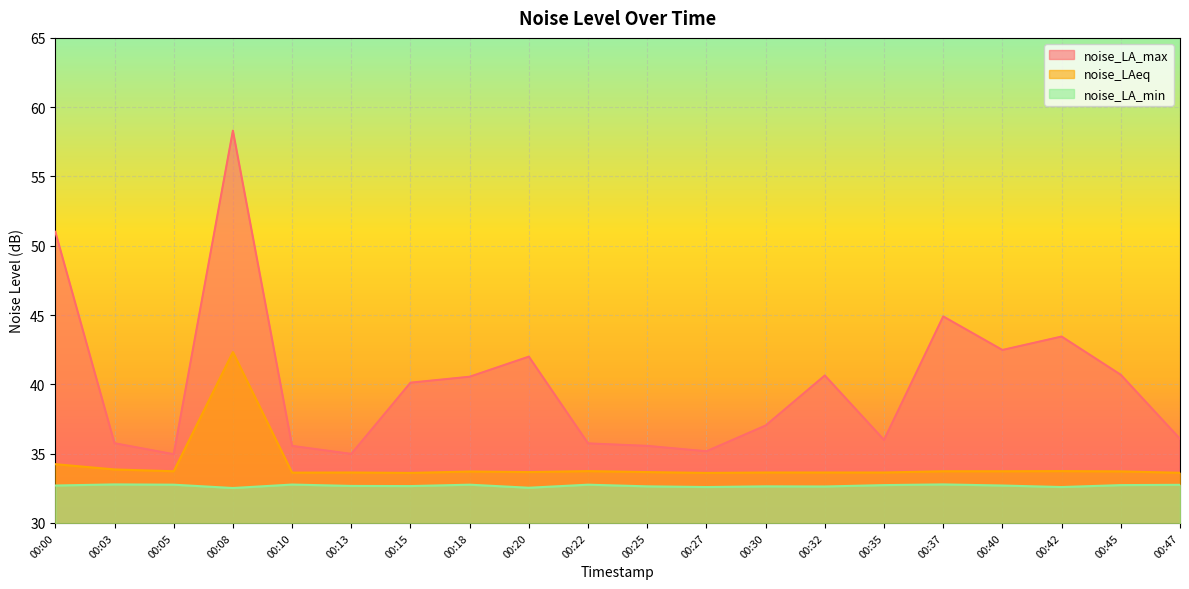

Does the chart display data point markers on the line(s)?

No